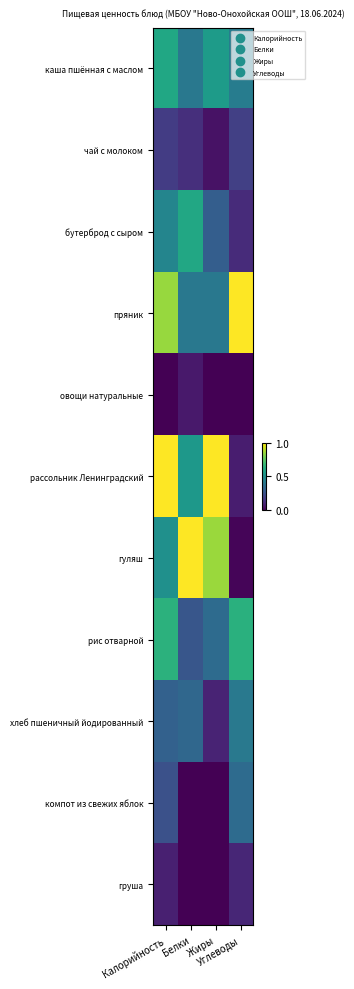

What is the total value across all series at Белки?

3.7